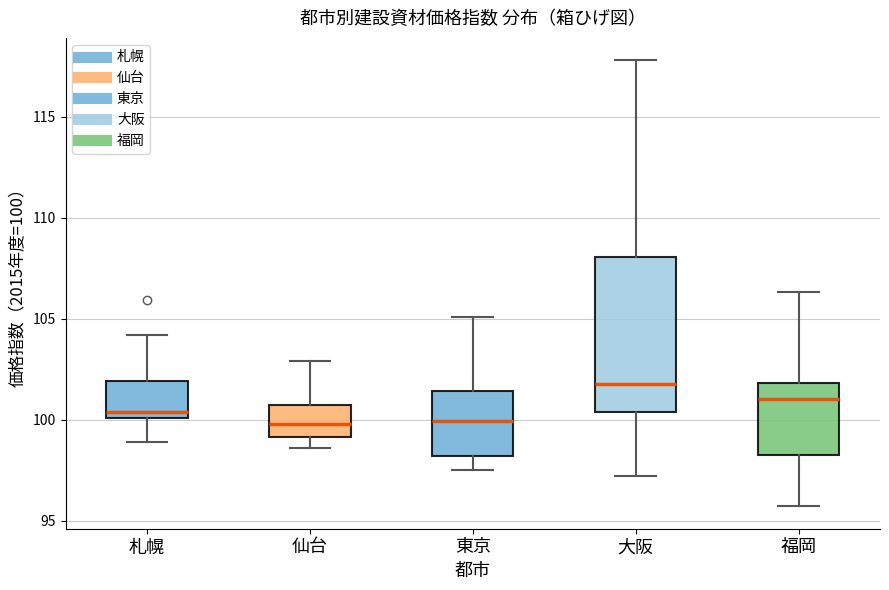

Reading left to right, read every box against the y-axis: the position of its median line, the range the box covers, and the ends of its whiskers. The values are not printed on the chart, so give them approximately, as read against the axis.

札幌: median 100.5, box 100.0 to 102.0, whiskers 99.0 to 104.0
仙台: median 100.0, box 99.0 to 100.5, whiskers 98.5 to 103.0
東京: median 100.0, box 98.0 to 101.5, whiskers 97.5 to 105.0
大阪: median 102.0, box 100.5 to 108.0, whiskers 97.0 to 118.0
福岡: median 101.0, box 98.5 to 102.0, whiskers 95.5 to 106.5